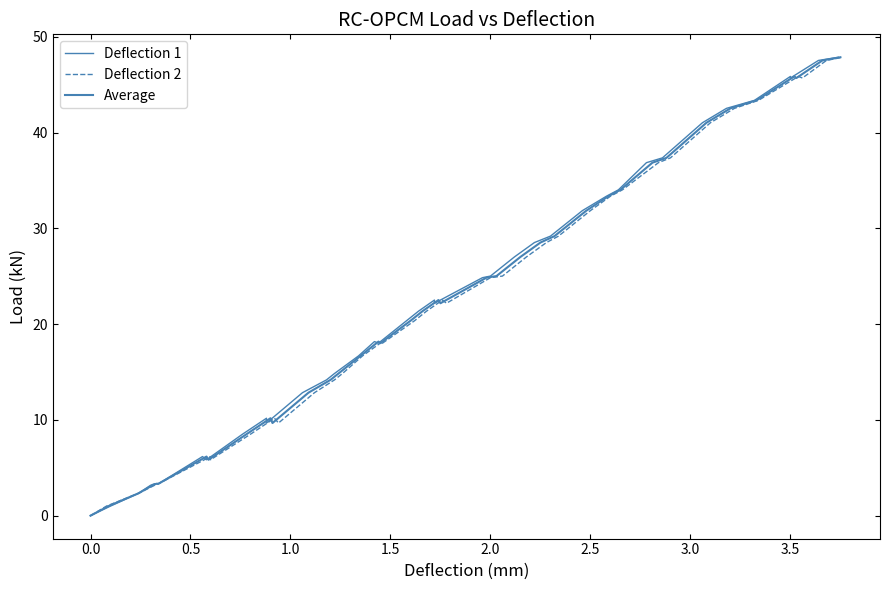

Which series has the largest range (max minus min)?

Deflection 1